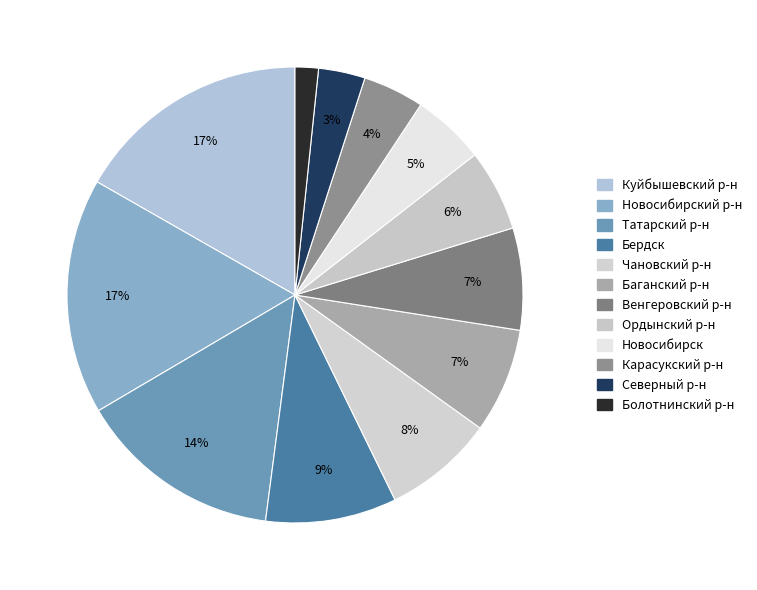

The Ордынский р-н slice represents 19% of the pie. True or false?

False